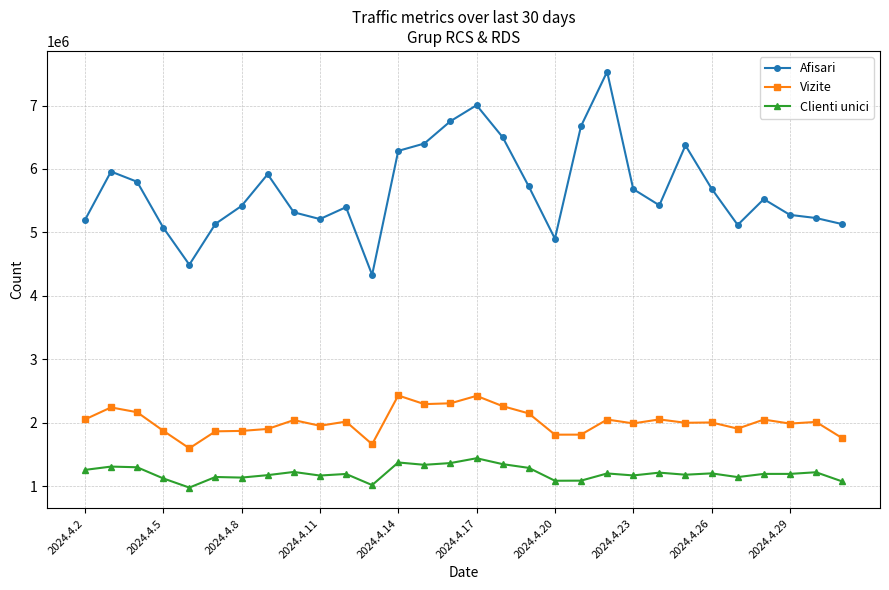

True or false: Vizite and Afisari intersect in this chart.

False